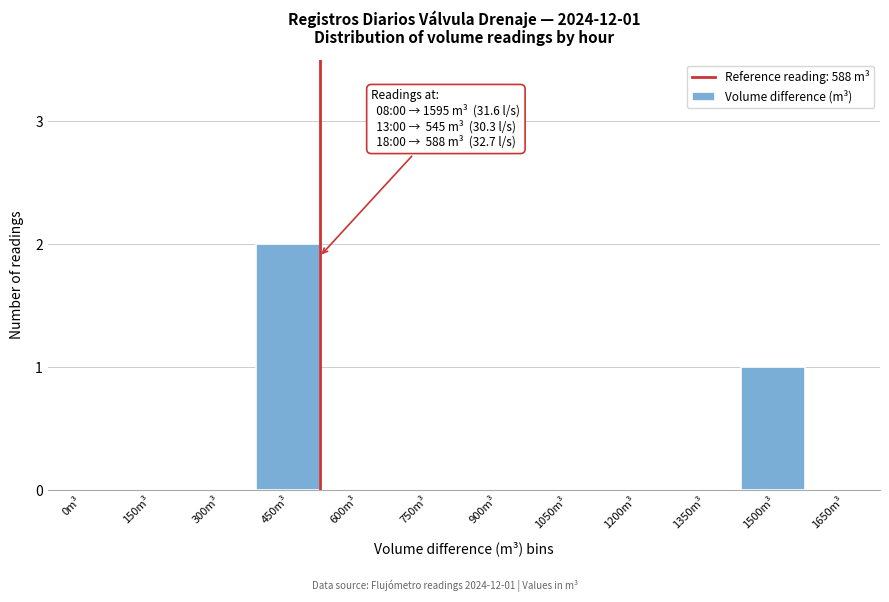

Reading left to right, what are all the values shown in this chart?

0m³=0	150m³=0	300m³=0	450m³=2	600m³=0	750m³=0	900m³=0	1050m³=0	1200m³=0	1350m³=0	1500m³=1	1650m³=0